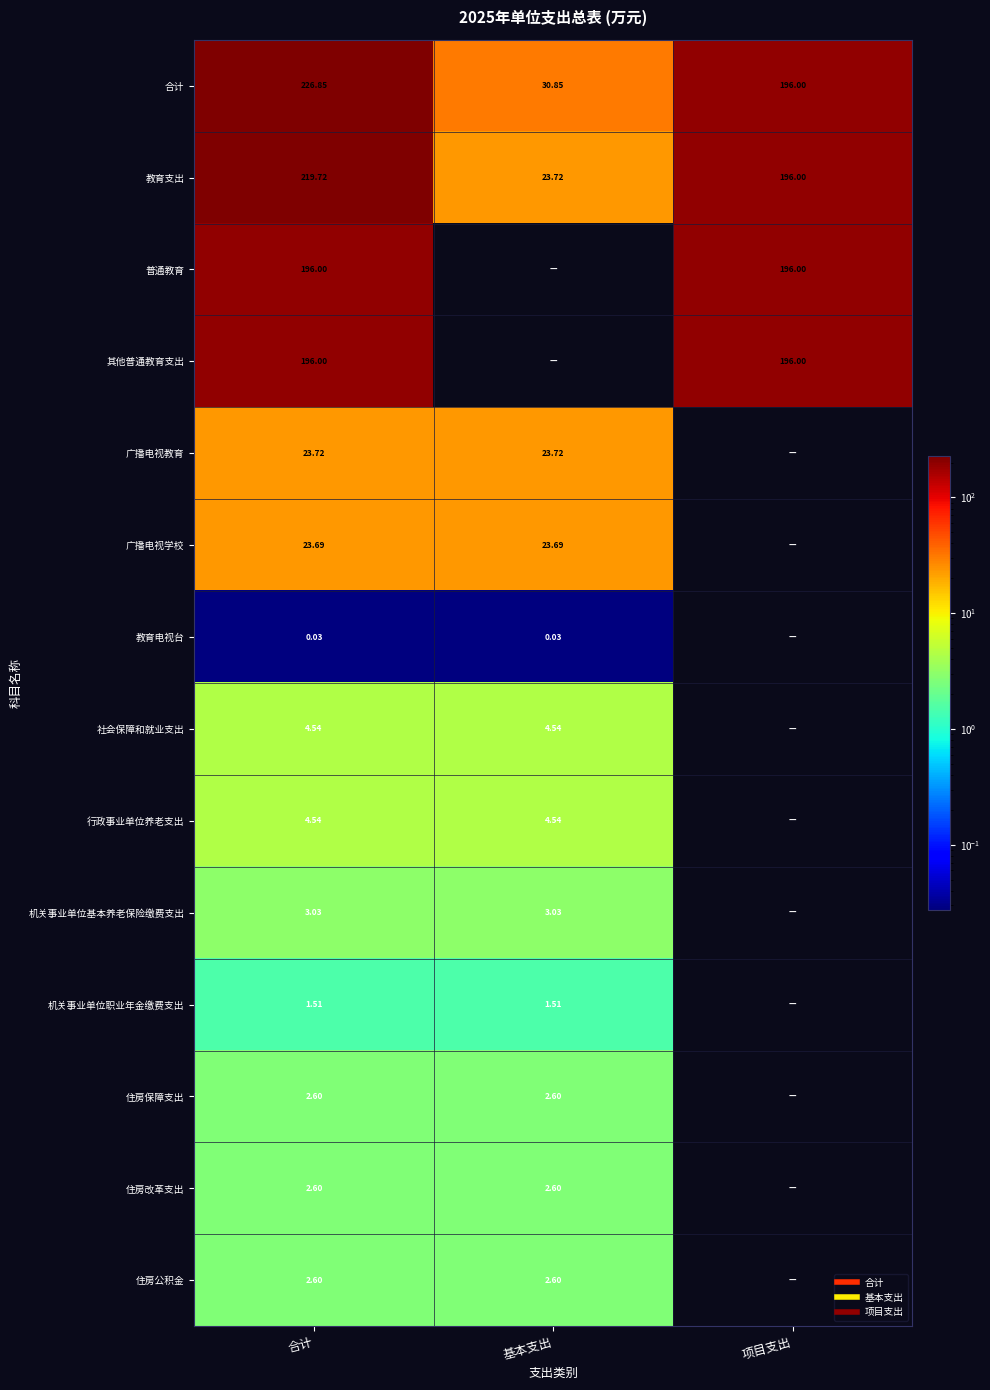

What is the sum of the 教育支出 values at 合计 and 基本支出?

243.4